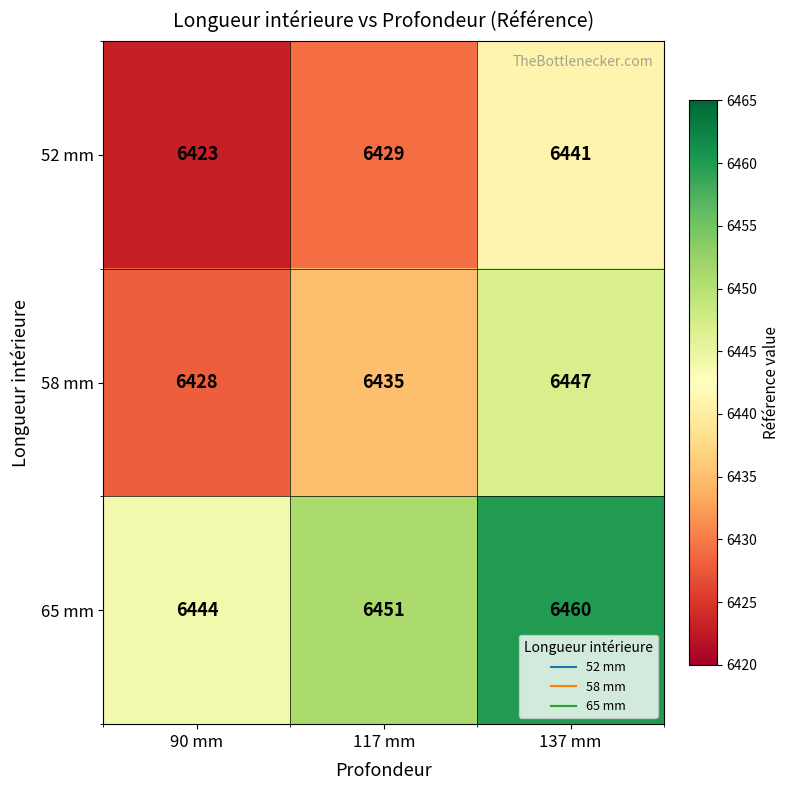

What is the difference between the 58 mm values at 137 mm and 117 mm?

12